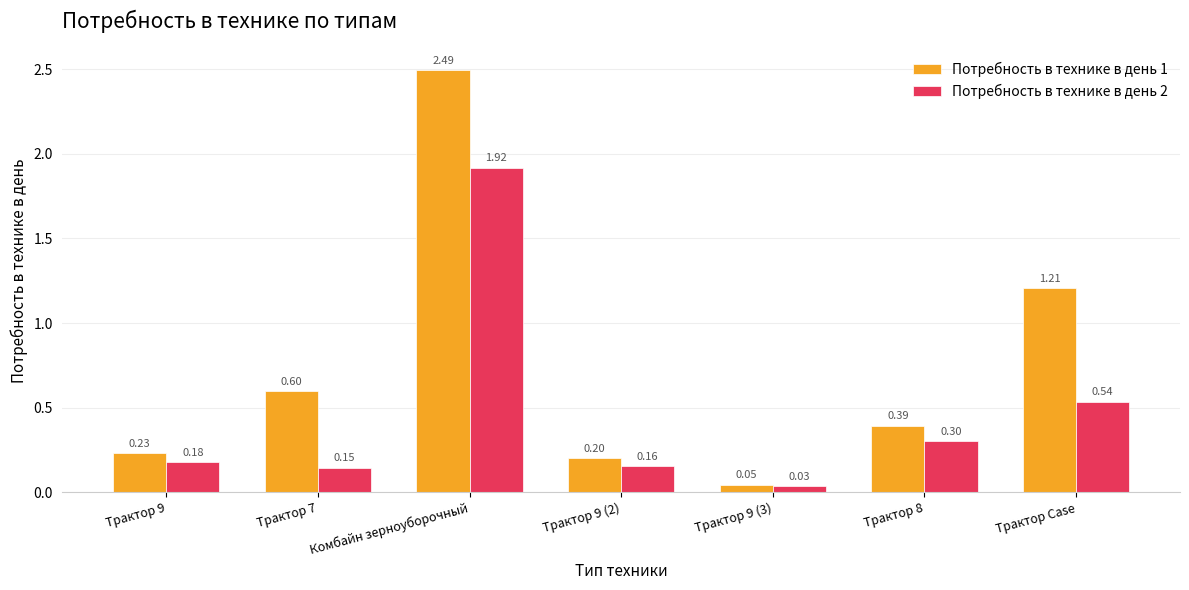

What is the label of the 2nd bar from the right?

Трактор 8